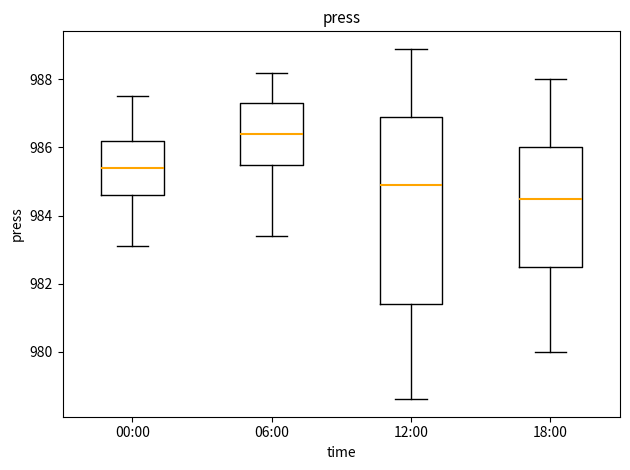

Which box has the highest median line?

06:00